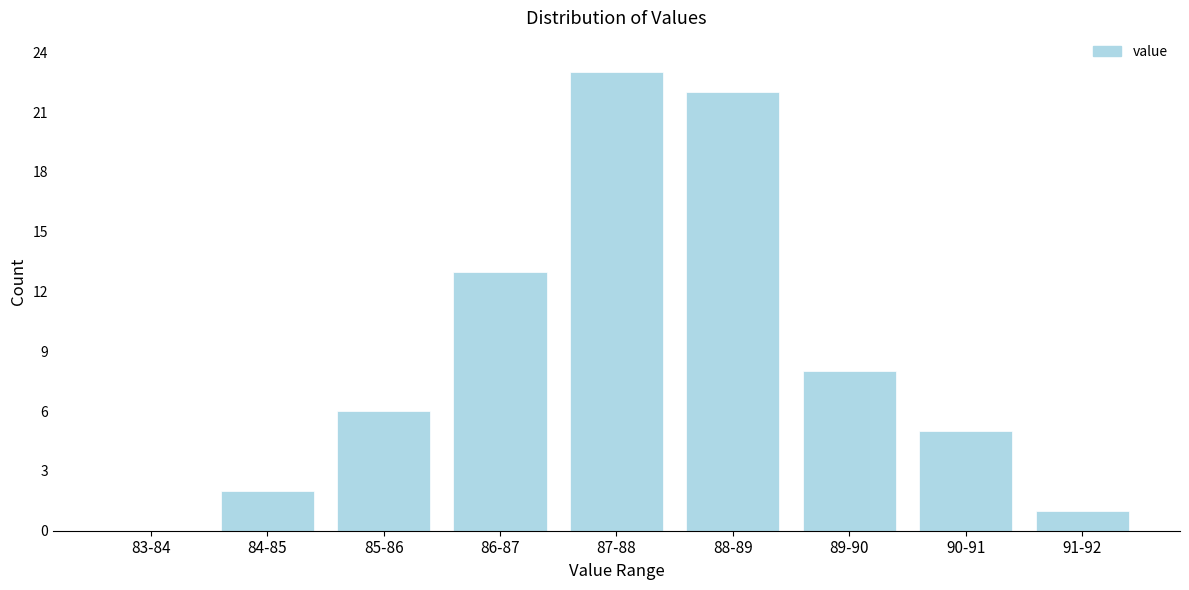

Reading left to right, extract all data points from this chart.

83-84=0	84-85=2	85-86=6	86-87=13	87-88=23	88-89=22	89-90=8	90-91=5	91-92=1